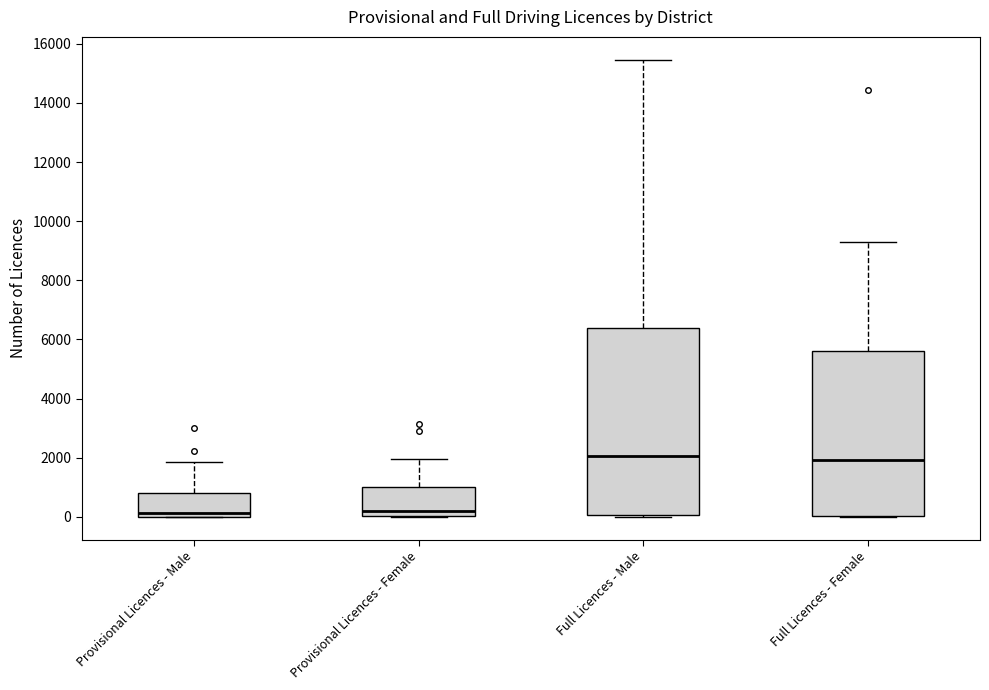

Reading left to right, transcribe this box plot: for each box, give where its median line is, the range the box spans, and where its two whiskers end, as read against the y-axis. The values are not printed on the chart, so give them approximately, as read against the axis.

Provisional Licences - Male: median 200, box 0 to 800, whiskers 0 to 1800
Provisional Licences - Female: median 200, box 0 to 1000, whiskers 0 to 2000
Full Licences - Male: median 2000, box 0 to 6400, whiskers 0 to 15400
Full Licences - Female: median 2000, box 0 to 5600, whiskers 0 to 9200